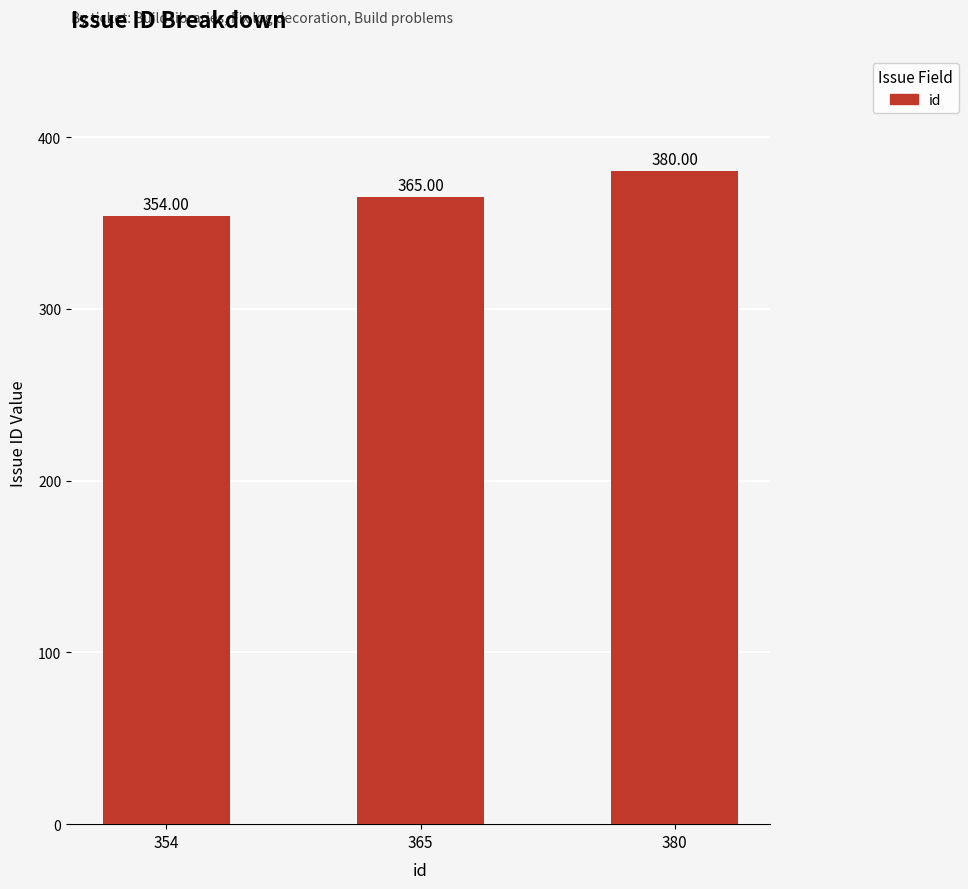

What is the ratio of the value at 354 to the value at 380?

0.9